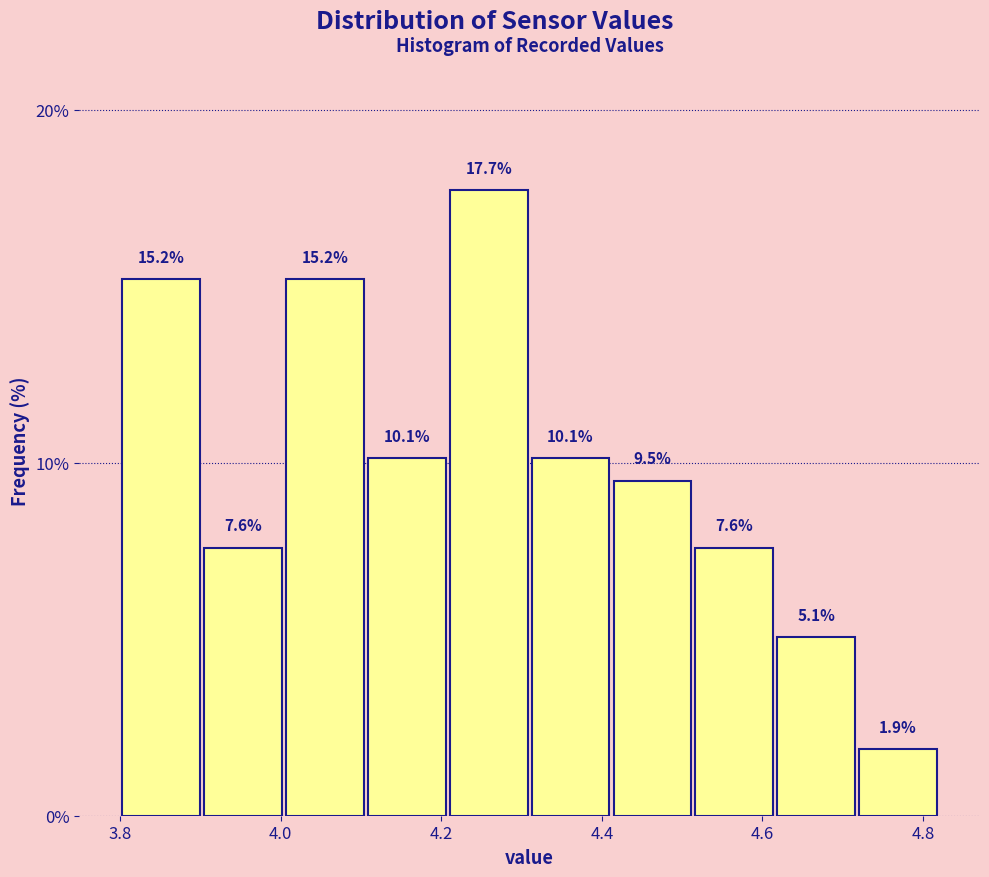

What is the height of the bar covering 4.310 to 4.412 on the x-axis? The bar edges are not printed on the chart, so give them approximately, as read against the axis.

10.1